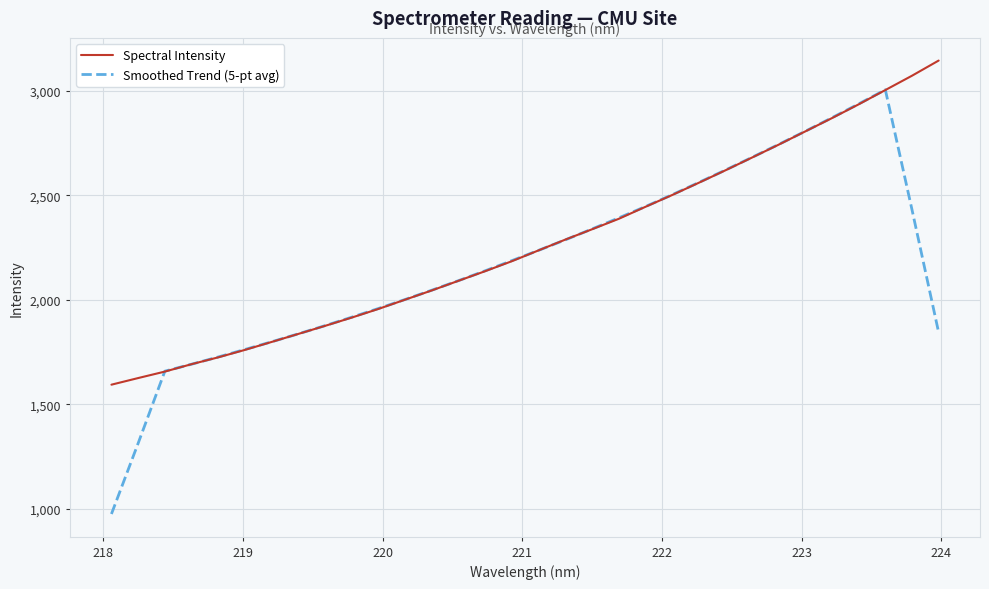

What is the minimum value shown in the chart?

975.5